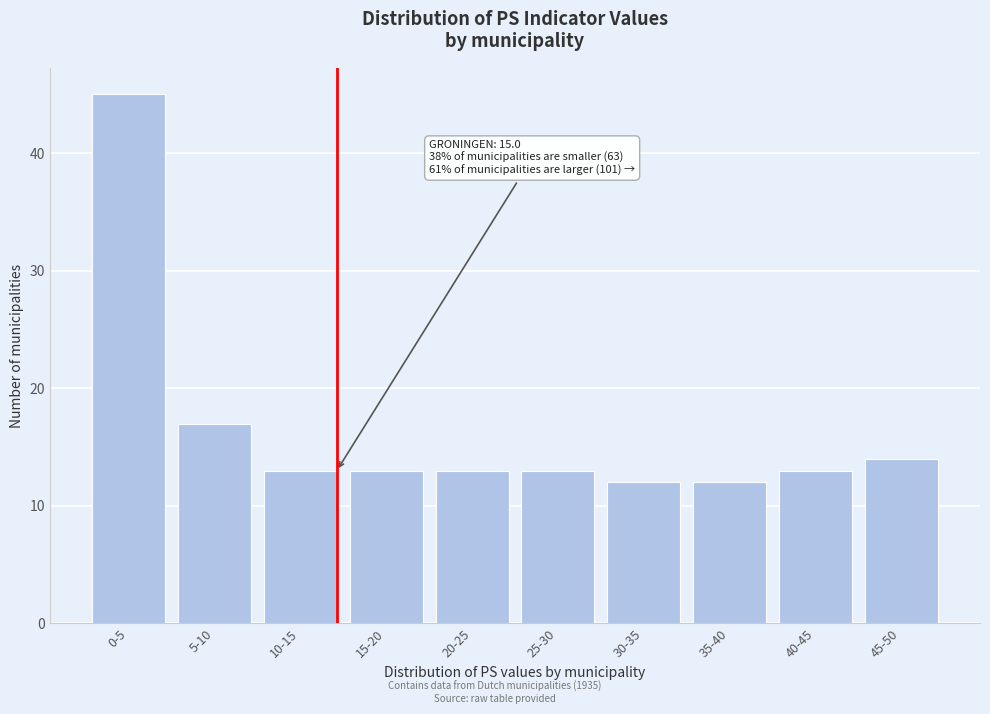

Reading right to left, list all the values displayed in this chart.

14	13	12	12	13	13	13	13	17	45